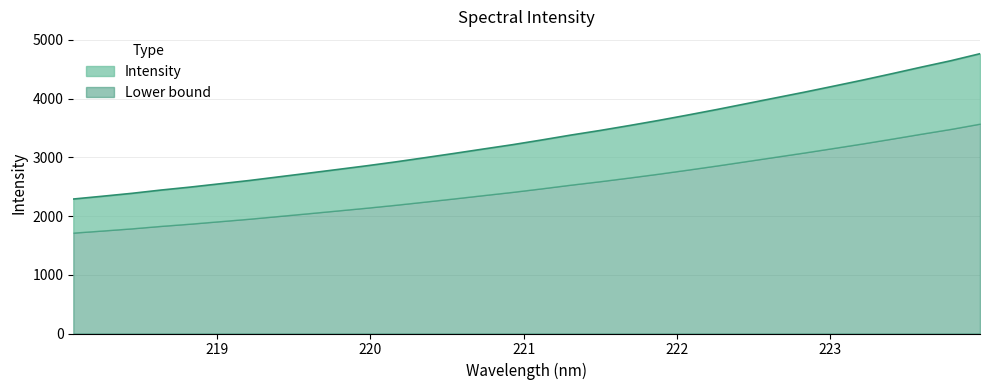

At which category does the chart reach its minimum across all series?

218.0596